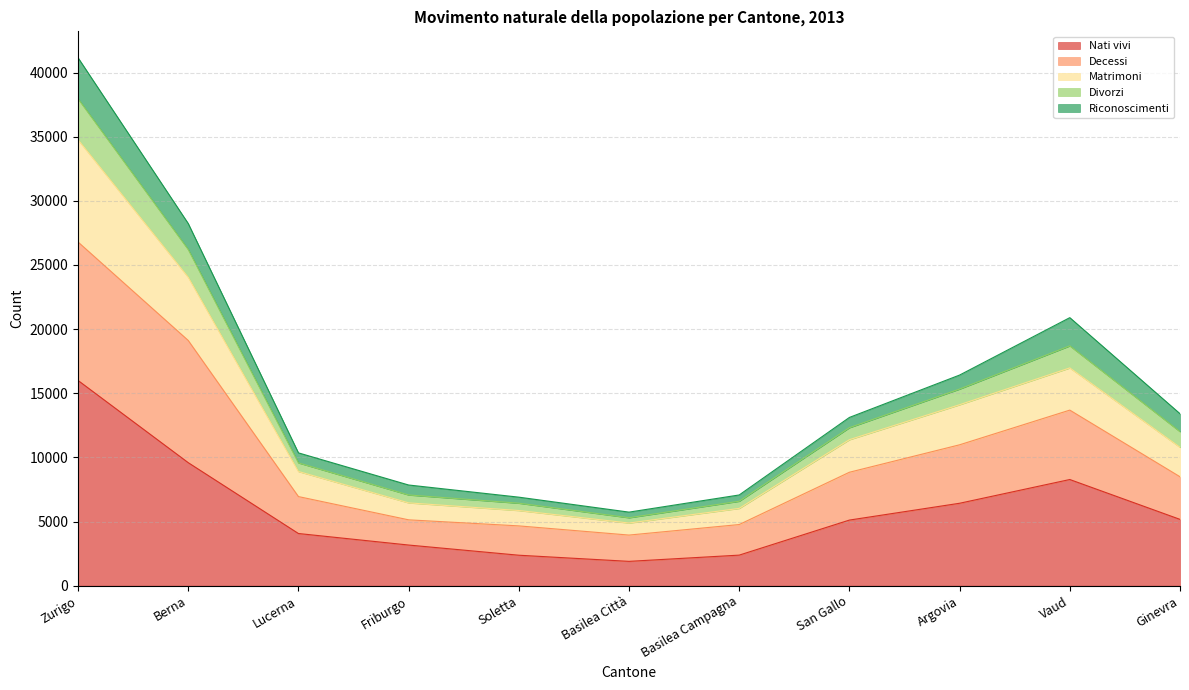

What is the total value across all series at Berna?

28228